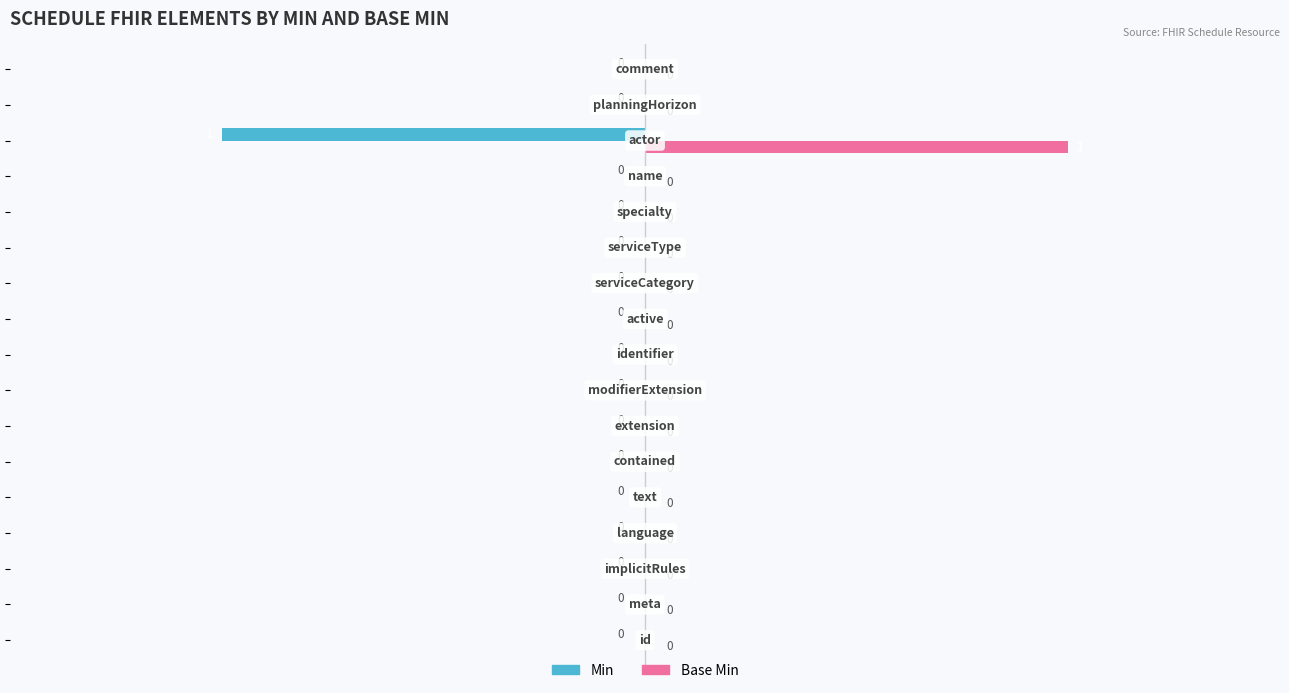

How many Base Min values are between 0 and 1?

17